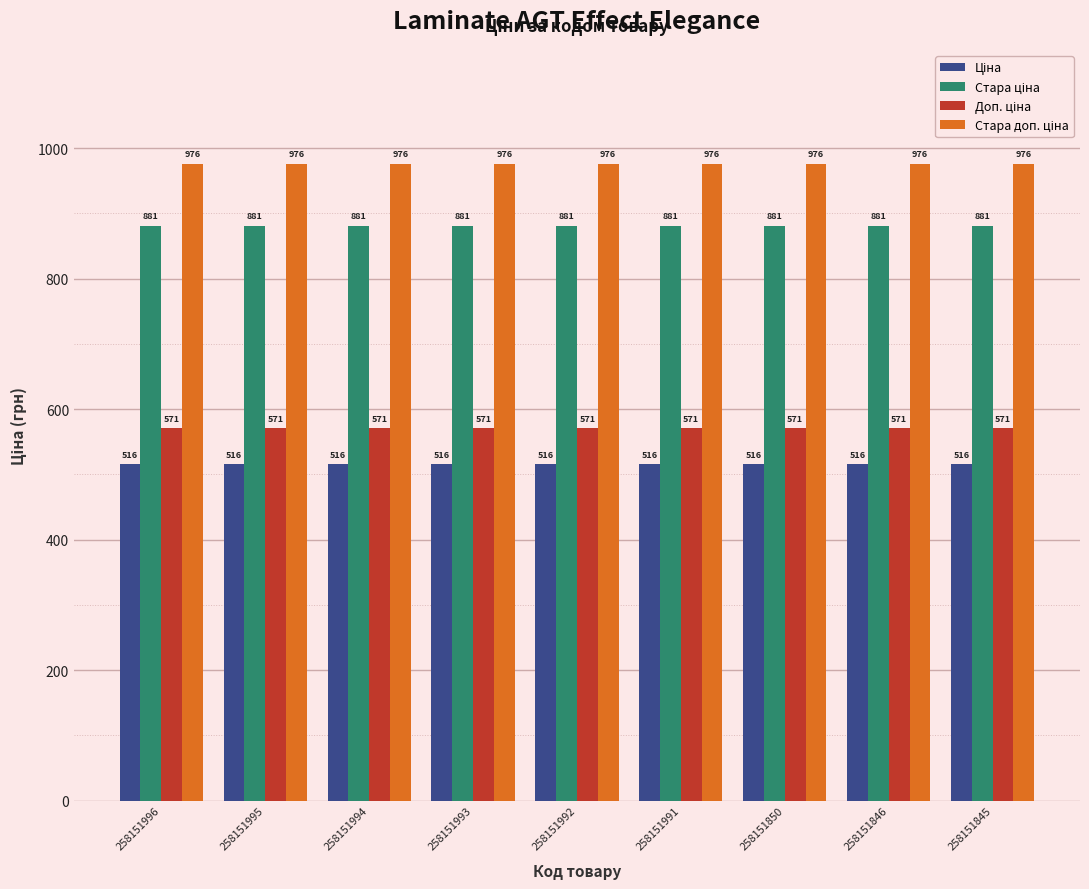

How many bars are there in each group?

4